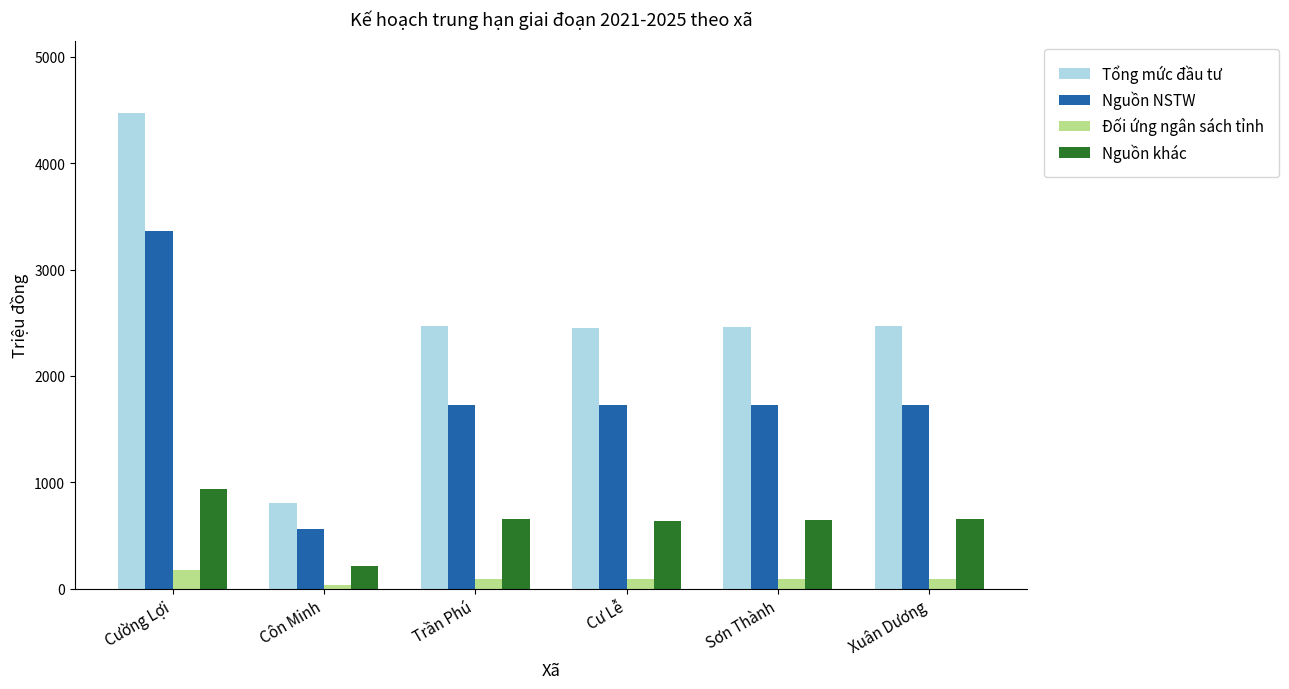

True or false: Nguồn khác has a value of 651.0 at Trần Phú.

True